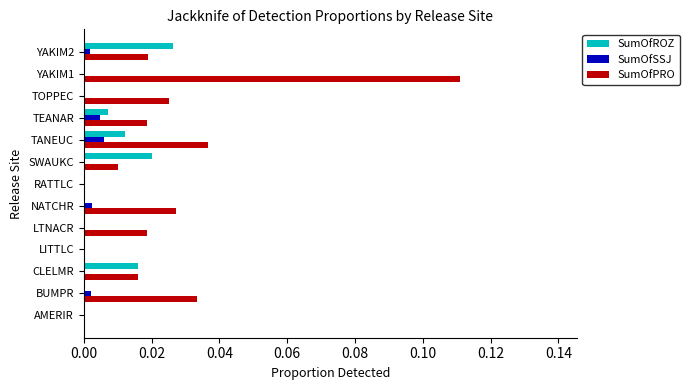

The value of SumOfROZ at CLELMR is 0.0. True or false?

True